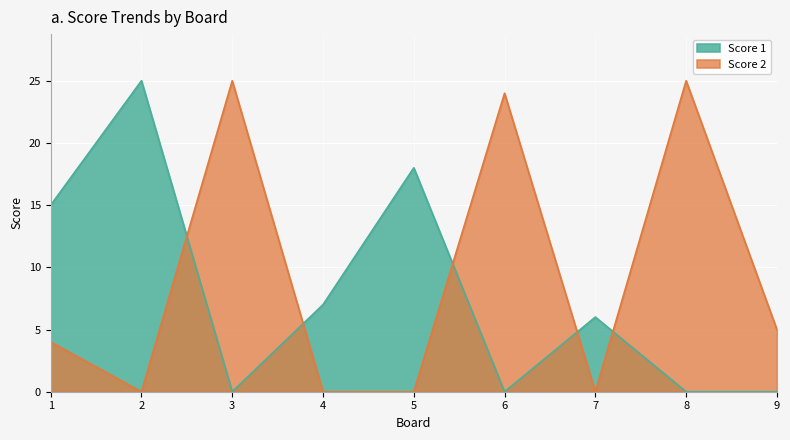

At how many categories does at least one series exceed 2?

9